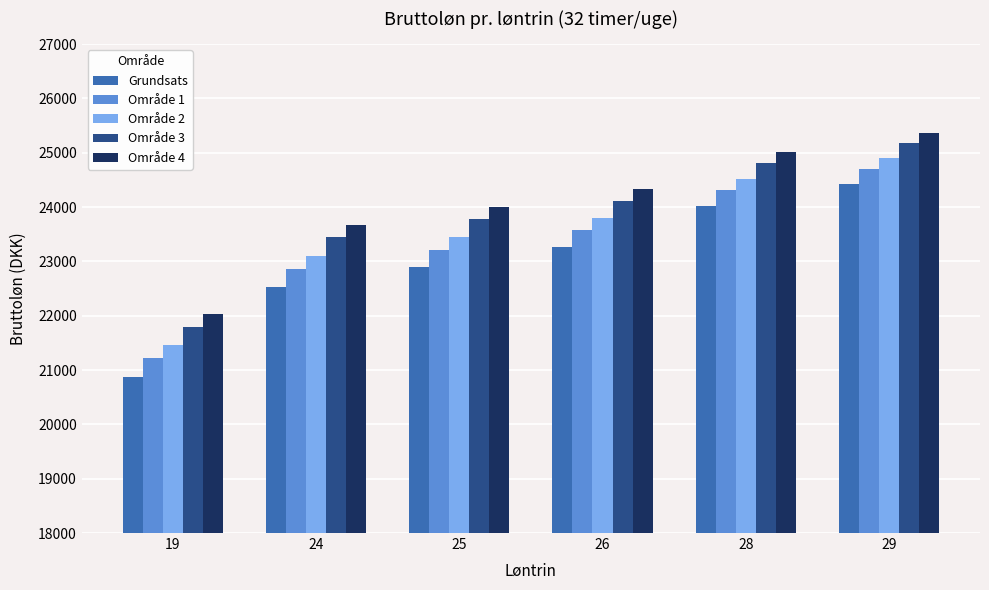

What is the lowest value of the Grundsats series?

20875.3